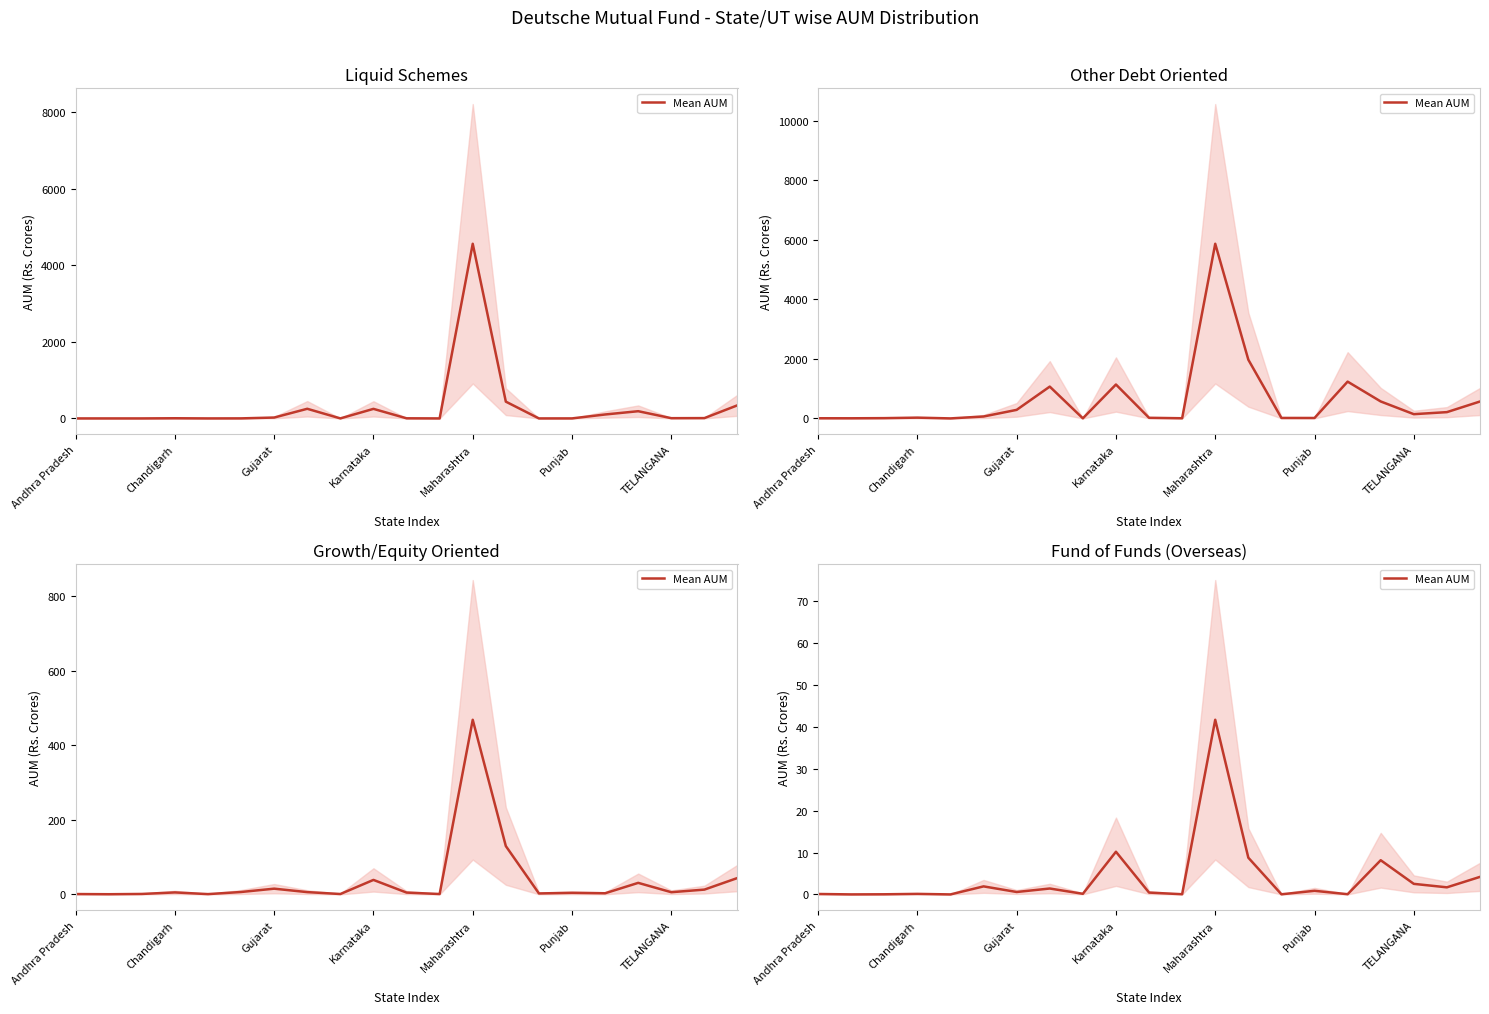

What is the difference between the values at 18 and 14?

2.5